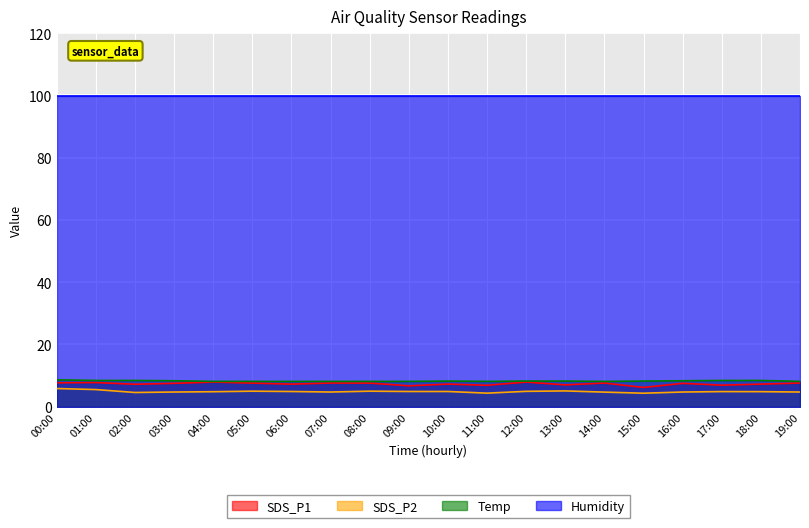

True or false: Temp and Humidity cross at least once.

False